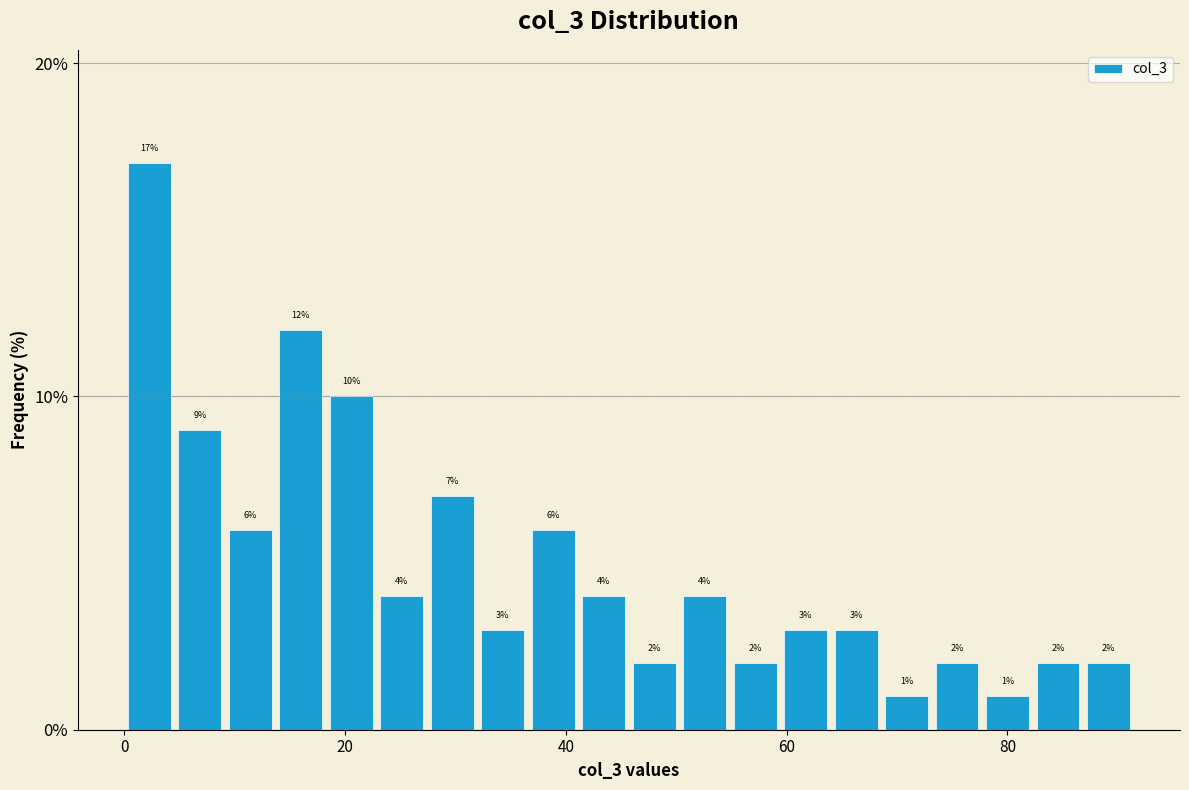

Around what value on the x-axis is the tallest bar? Give the approximate position of its centre, as read against the axis.

2